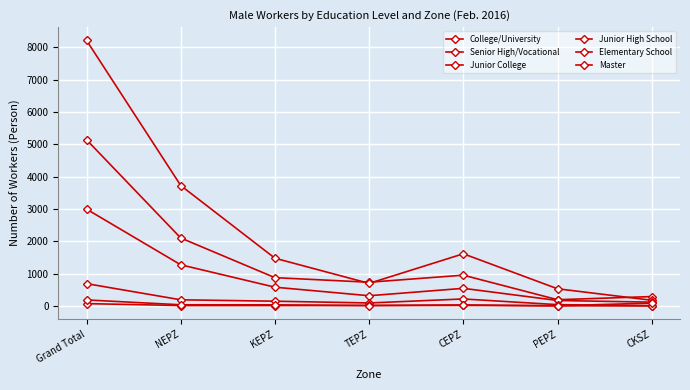

How many lines are shown in the chart?

6